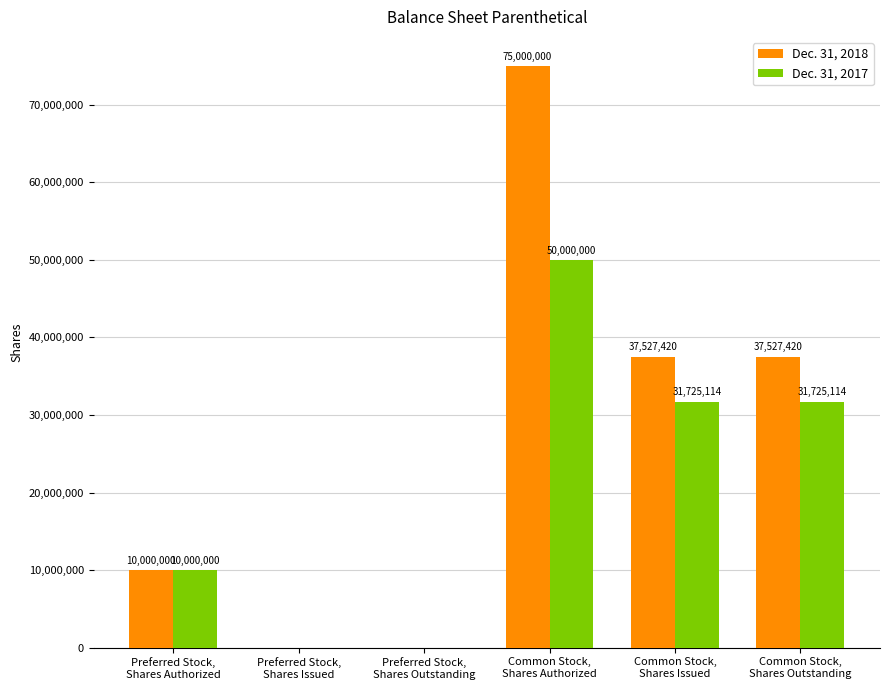

How many Dec. 31, 2017 values are between 0 and 31725114?

5